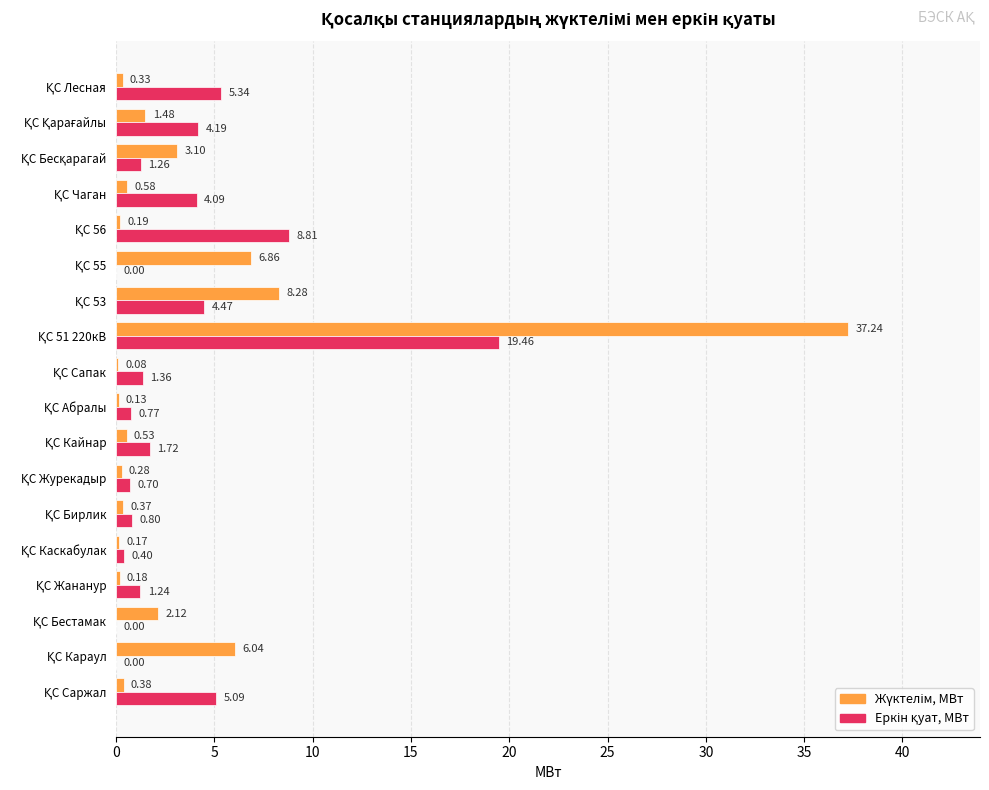

Count the number of data series in this chart.

2